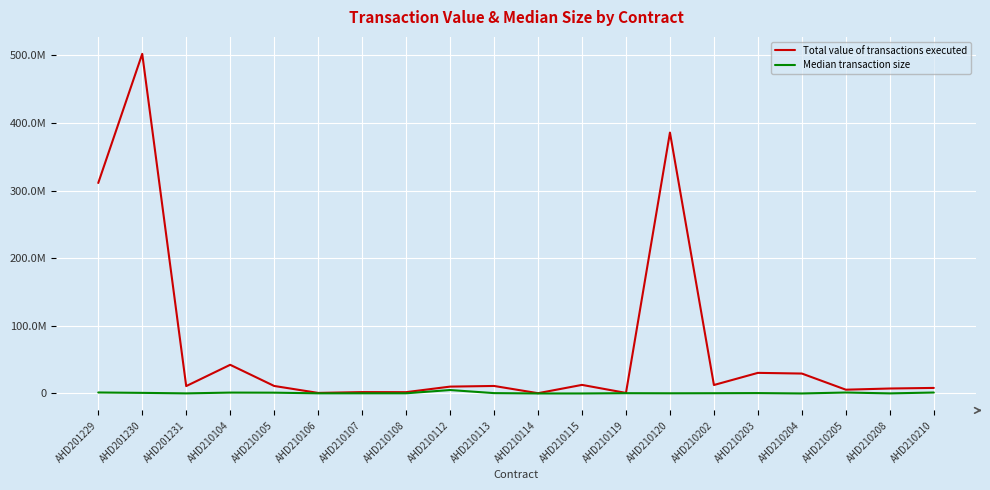

What are all the series names shown in the legend?

Total value of transactions executed, Median transaction size